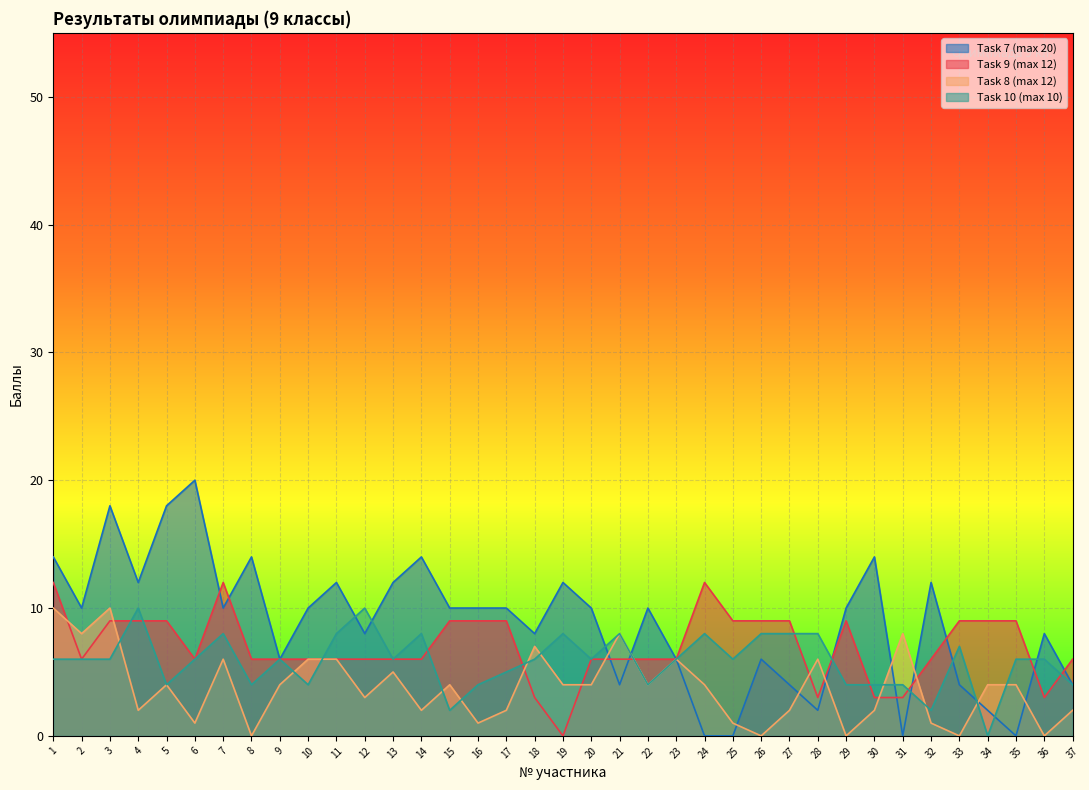

Reading left to right, transcribe all the data shown in this chart.

Task 7 (max 20): 1=14	2=10	3=18	4=12	5=18	6=20	7=10	8=14	9=6	10=10	11=12	12=8	13=12	14=14	15=10	16=10	17=10	18=8	19=12	20=10	21=4	22=10	23=6	24=0	25=0	26=6	27=4	28=2	29=10	30=14	31=0	32=12	33=4	34=2	35=0	36=8	37=4
Task 9 (max 12): 1=12	2=6	3=9	4=9	5=9	6=6	7=12	8=6	9=6	10=6	11=6	12=6	13=6	14=6	15=9	16=9	17=9	18=3	19=0	20=6	21=6	22=6	23=6	24=12	25=9	26=9	27=9	28=3	29=9	30=3	31=3	32=6	33=9	34=9	35=9	36=3	37=6
Task 8 (max 12): 1=10	2=8	3=10	4=2	5=4	6=1	7=6	8=0	9=4	10=6	11=6	12=3	13=5	14=2	15=4	16=1	17=2	18=7	19=4	20=4	21=8	22=4	23=6	24=4	25=1	26=0	27=2	28=6	29=0	30=2	31=8	32=1	33=0	34=4	35=4	36=0	37=2
Task 10 (max 10): 1=6	2=6	3=6	4=10	5=4	6=6	7=8	8=4	9=6	10=4	11=8	12=10	13=6	14=8	15=2	16=4	17=5	18=6	19=8	20=6	21=8	22=4	23=6	24=8	25=6	26=8	27=8	28=8	29=4	30=4	31=4	32=2	33=7	34=0	35=6	36=6	37=4